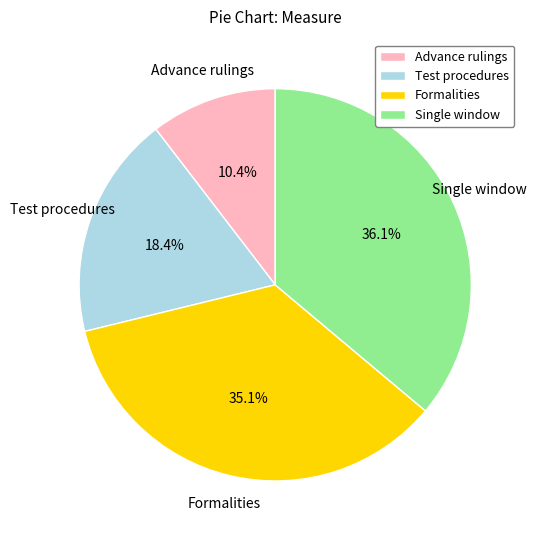

Approximately how many times larger is the value at Advance rulings compared to Single window?

0.3